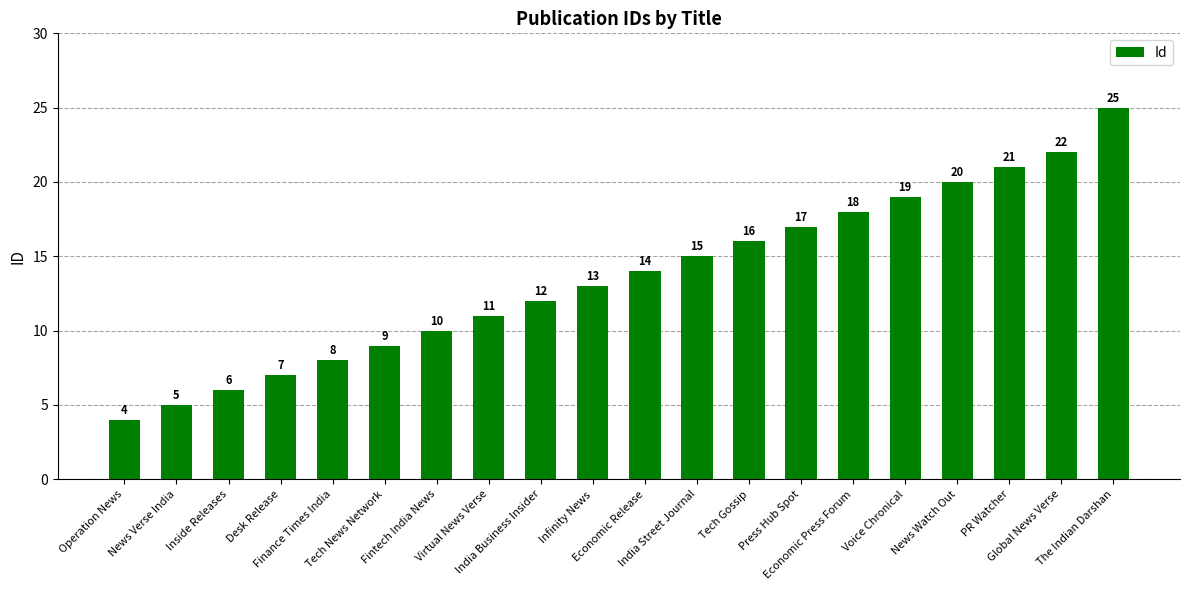

Read the value at India Street Journal, to the nearest 10.

20